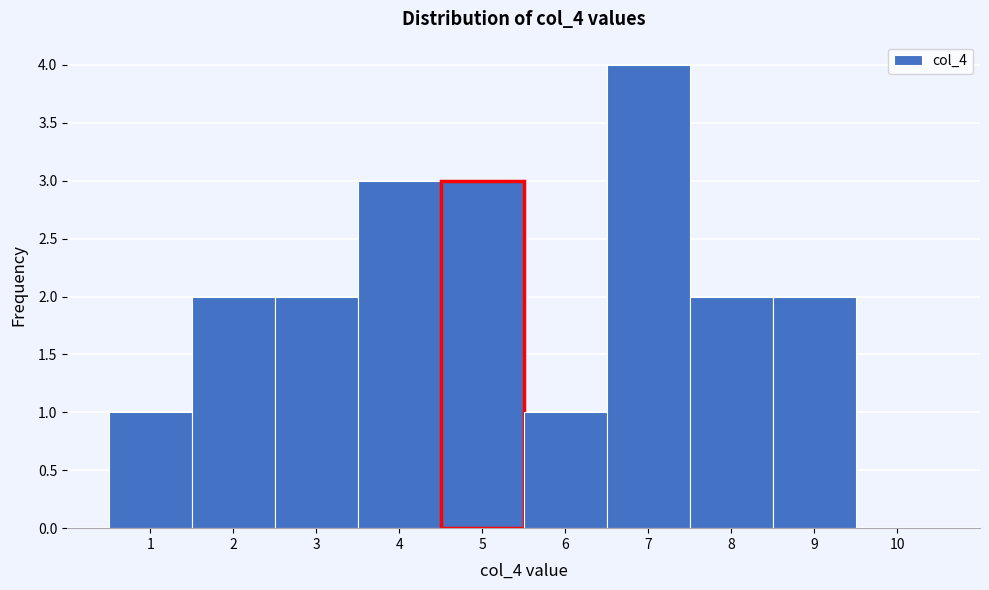

Reading left to right, list all the values displayed in this chart.

1=1	2=2	3=2	4=3	5=3	6=1	7=4	8=2	9=2	10=0